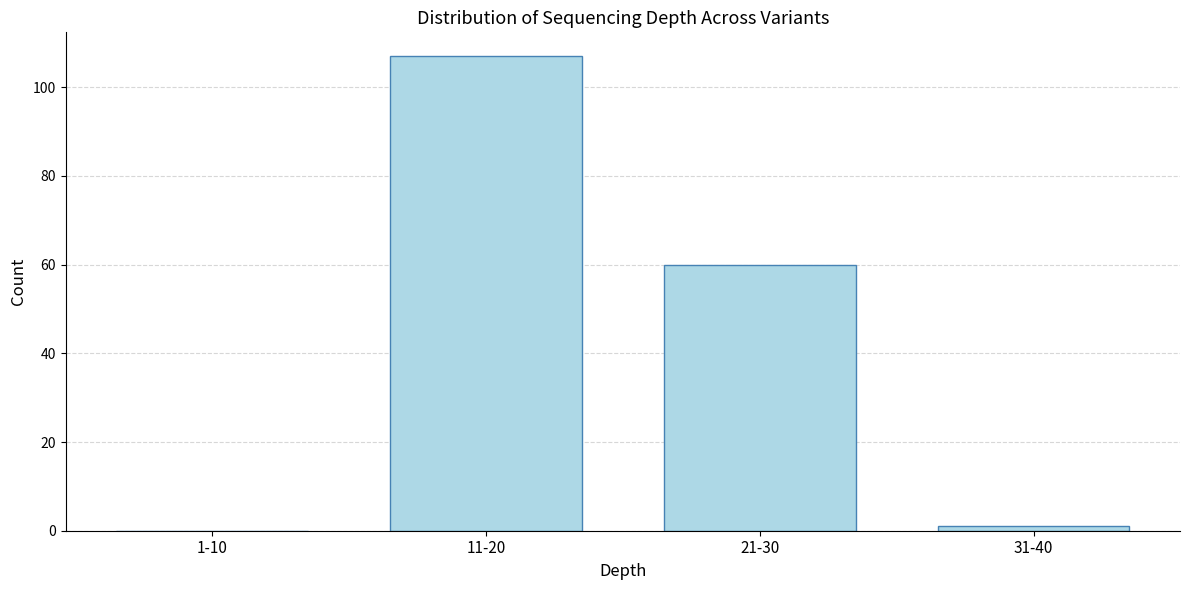

Reading right to left, extract all data points from this chart.

31-40=1	21-30=60	11-20=107	1-10=0